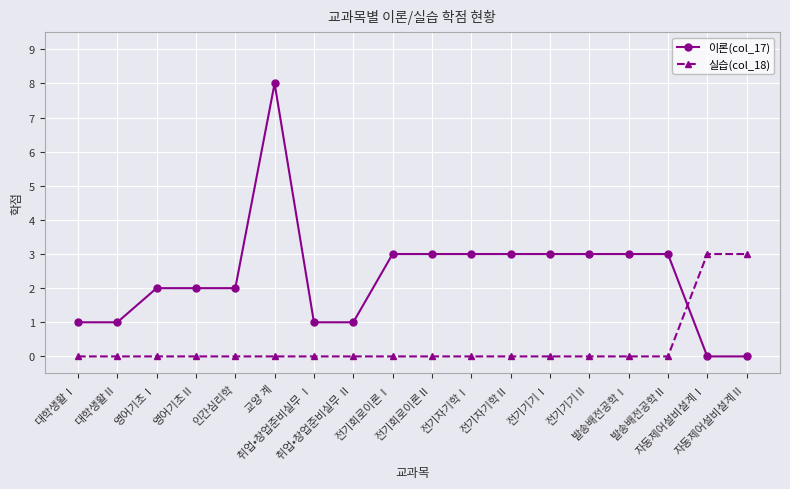

Reading left to right, list all the values displayed in this chart.

이론(col_17): 대학생활Ⅰ=1	대학생활Ⅱ=1	영어기초Ⅰ=2	영어기초Ⅱ=2	인간심리학=2	교양 계=8	취업•창업준비실무 Ⅰ=1	취업•창업준비실무 Ⅱ=1	전기회로이론Ⅰ=3	전기회로이론Ⅱ=3	전기자기학Ⅰ=3	전기자기학Ⅱ=3	전기기기Ⅰ=3	전기기기Ⅱ=3	발송배전공학Ⅰ=3	발송배전공학Ⅱ=3	자동제어설비설계Ⅰ=0	자동제어설비설계Ⅱ=0
실습(col_18): 대학생활Ⅰ=0	대학생활Ⅱ=0	영어기초Ⅰ=0	영어기초Ⅱ=0	인간심리학=0	교양 계=0	취업•창업준비실무 Ⅰ=0	취업•창업준비실무 Ⅱ=0	전기회로이론Ⅰ=0	전기회로이론Ⅱ=0	전기자기학Ⅰ=0	전기자기학Ⅱ=0	전기기기Ⅰ=0	전기기기Ⅱ=0	발송배전공학Ⅰ=0	발송배전공학Ⅱ=0	자동제어설비설계Ⅰ=3	자동제어설비설계Ⅱ=3